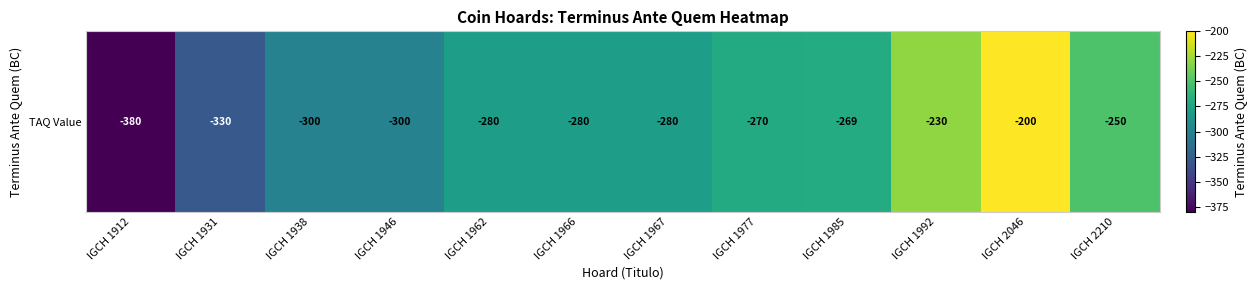

Count the values in the range -300 to -250.

8